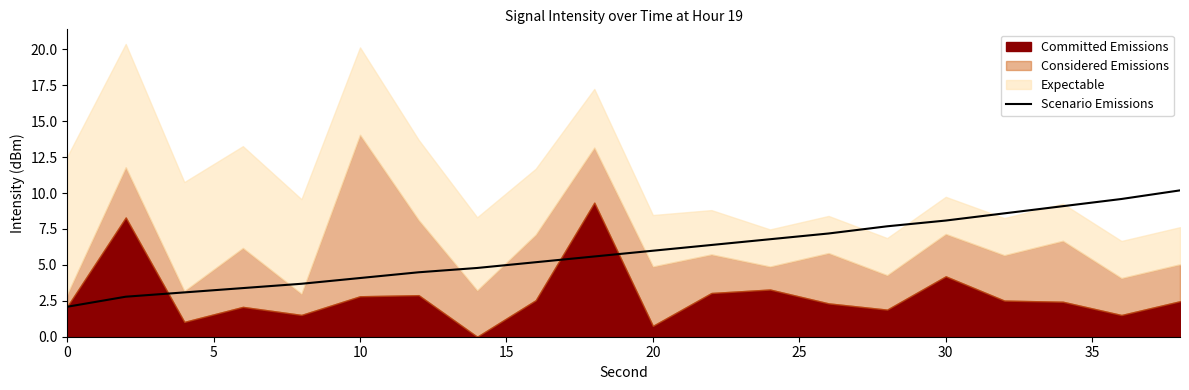

Does the chart display data point markers on the line(s)?

No